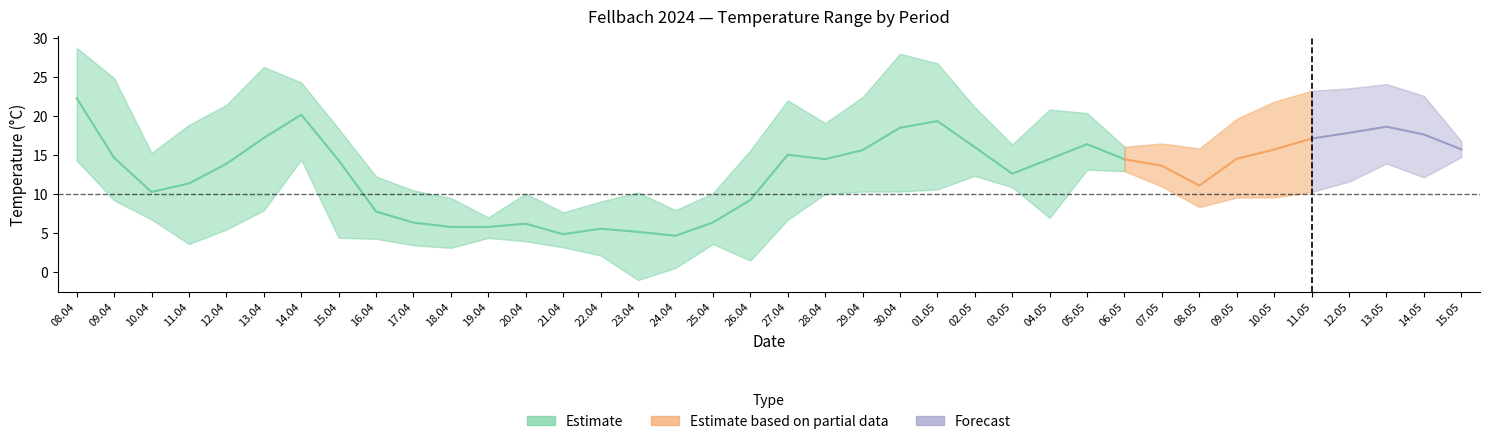

True or false: Tavg and Tmin cross at least once.

False